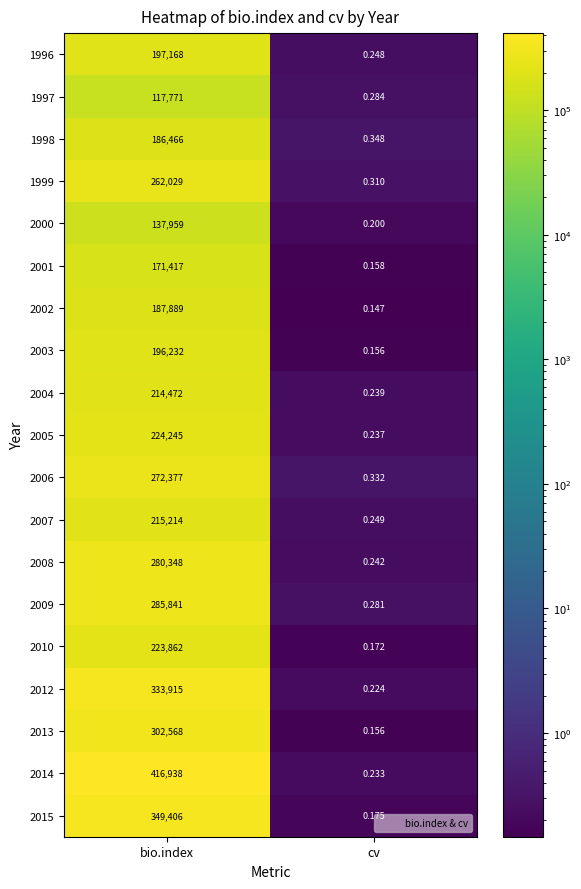

Is the value of 1996 at cv greater than the value of 1997 at bio.index?

No